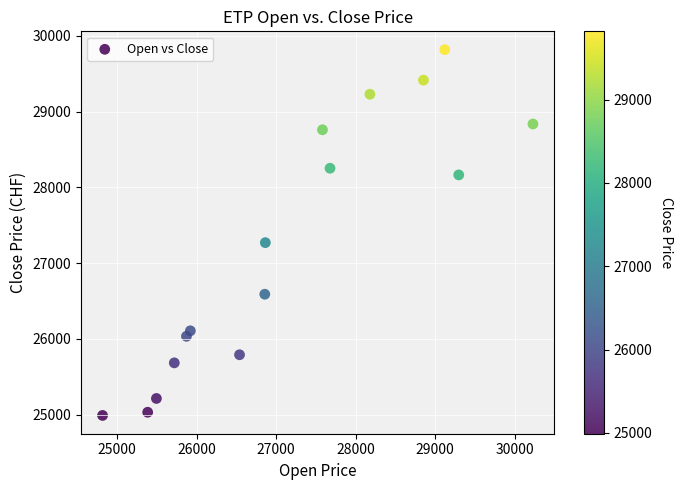

What is the range of X values (max minus min)?

5417